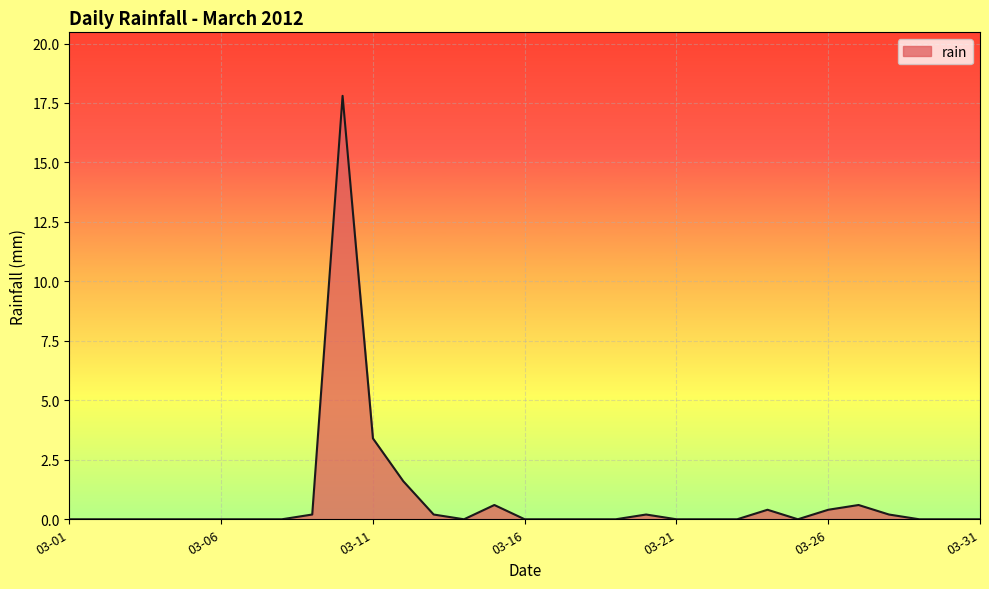

What is the difference between the maximum and minimum values?

17.8